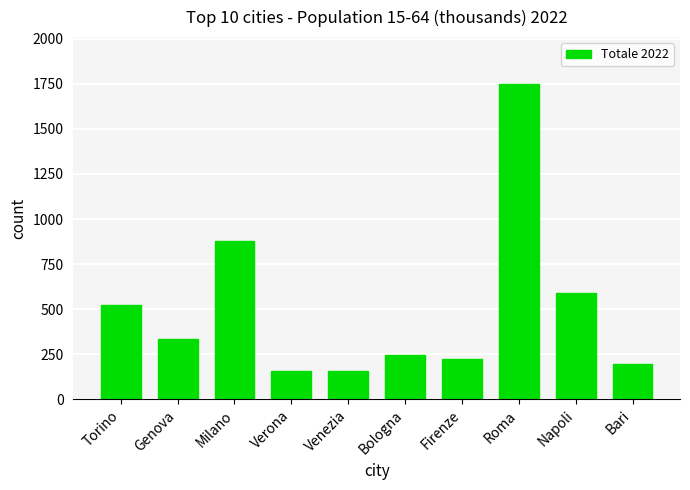

The chart shows a value of 1565.9 at Milano. True or false?

False